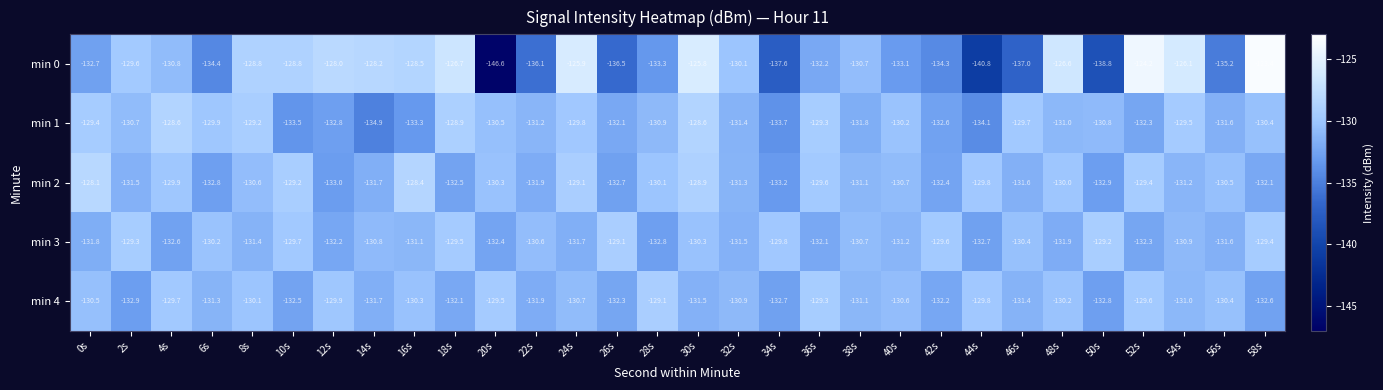

Which series has the largest range (max minus min)?

min 0